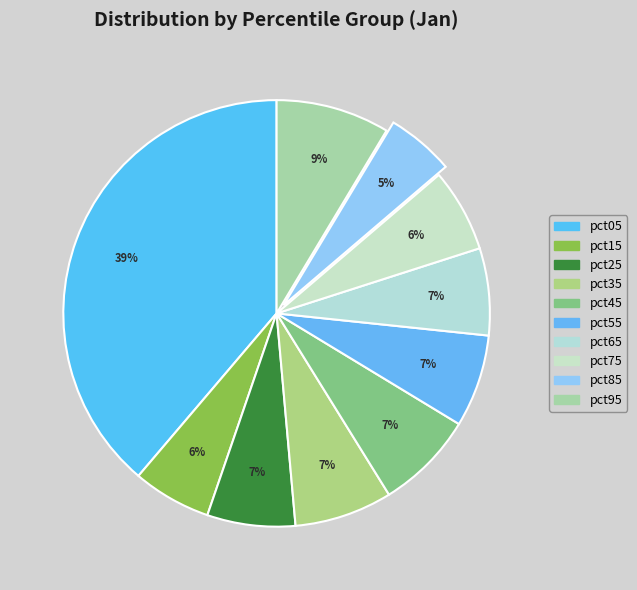

Between pct75 and pct95, which is larger?

pct95